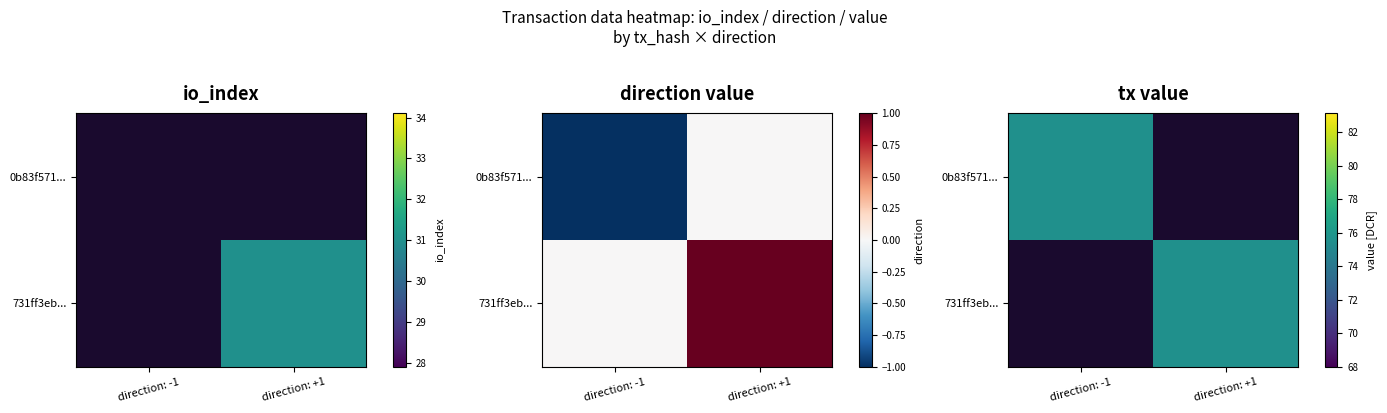

List the series in order of their peak value, lowest first.

0b83f571..., 731ff3eb...